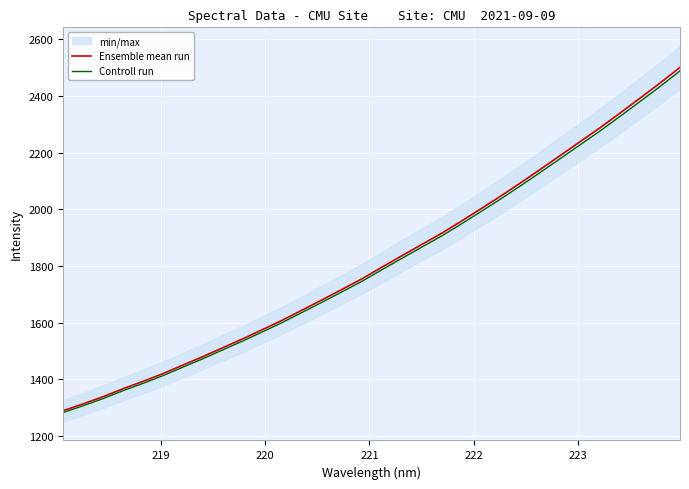

What is the minimum value for Ensemble mean run?

1288.6